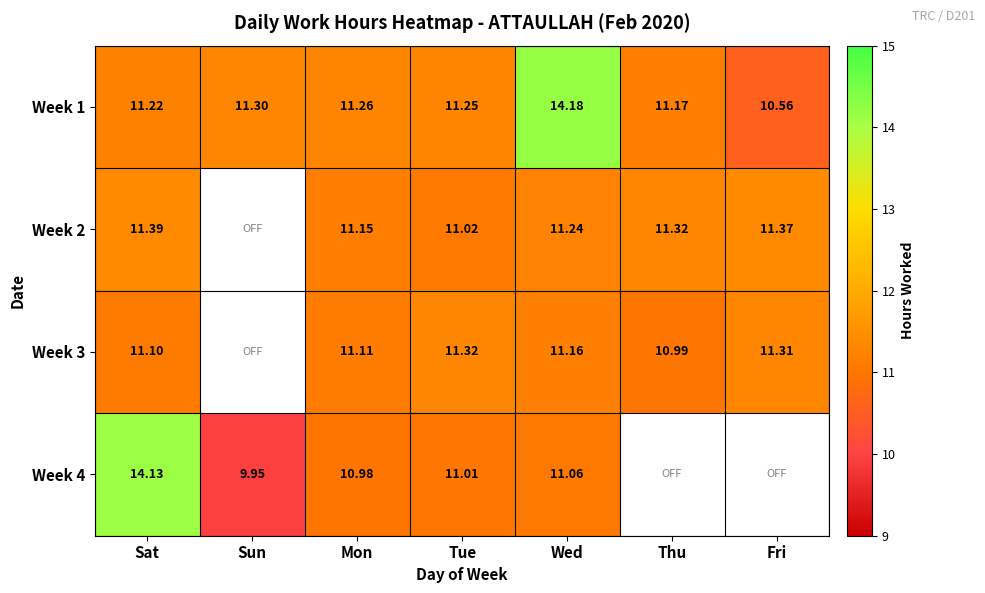

What is the smallest value displayed?

9.9